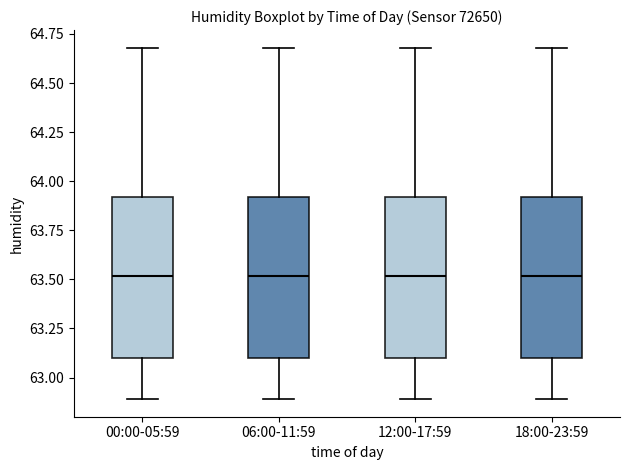

Where is the lower edge of the box for 18:00-23:59 on the y-axis? The values are not printed on the chart, so give them approximately, as read against the axis.

63.1